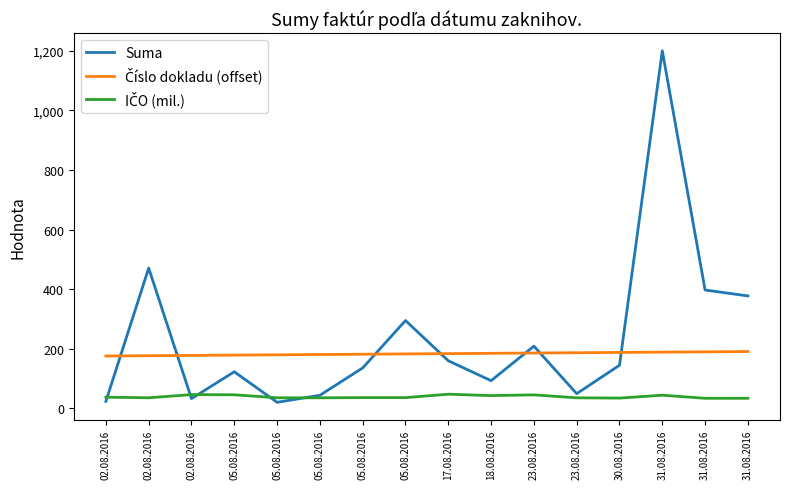

At which label is Suma closest to 610?

02.08.2016